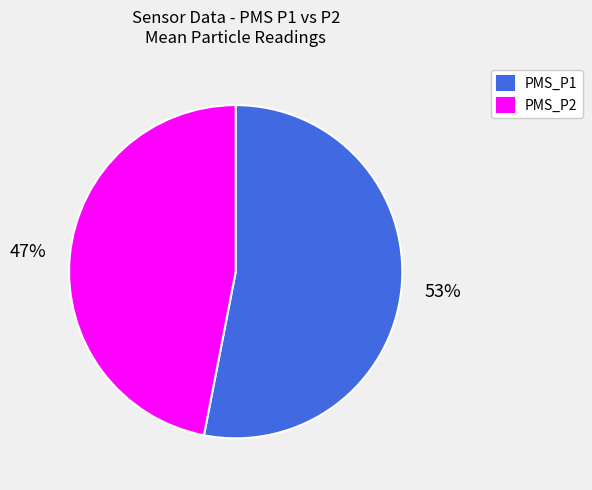

To the nearest percent, what portion does PMS_P2 represent?

47%